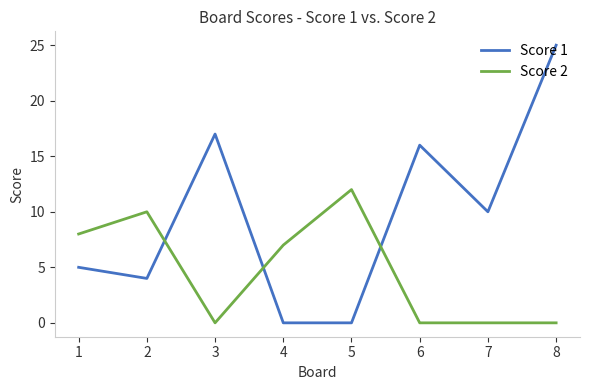

What are all the series names shown in the legend?

Score 1, Score 2